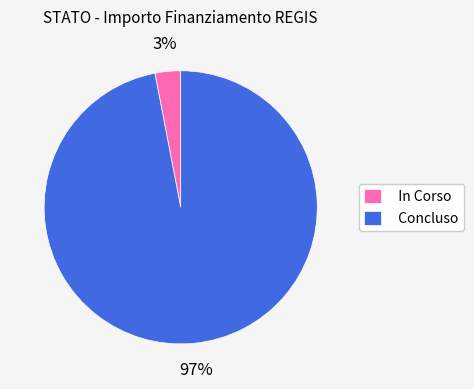

Is the sum of Concluso and In Corso greater than half?

Yes